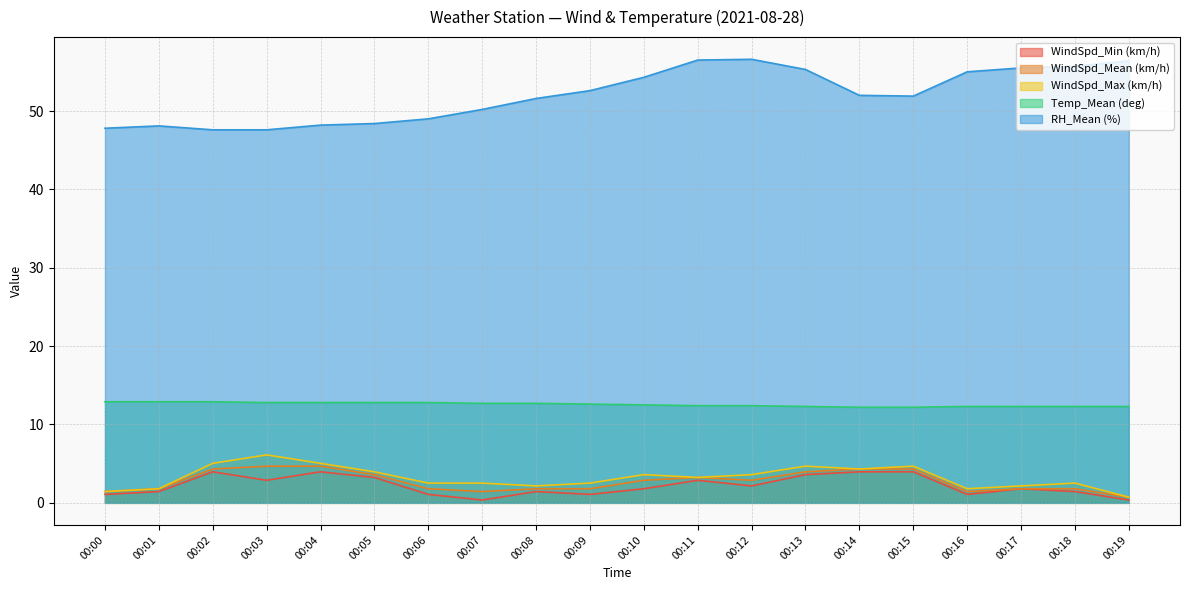

What is the maximum value for WindSpd_Min (km/h)?

4.0